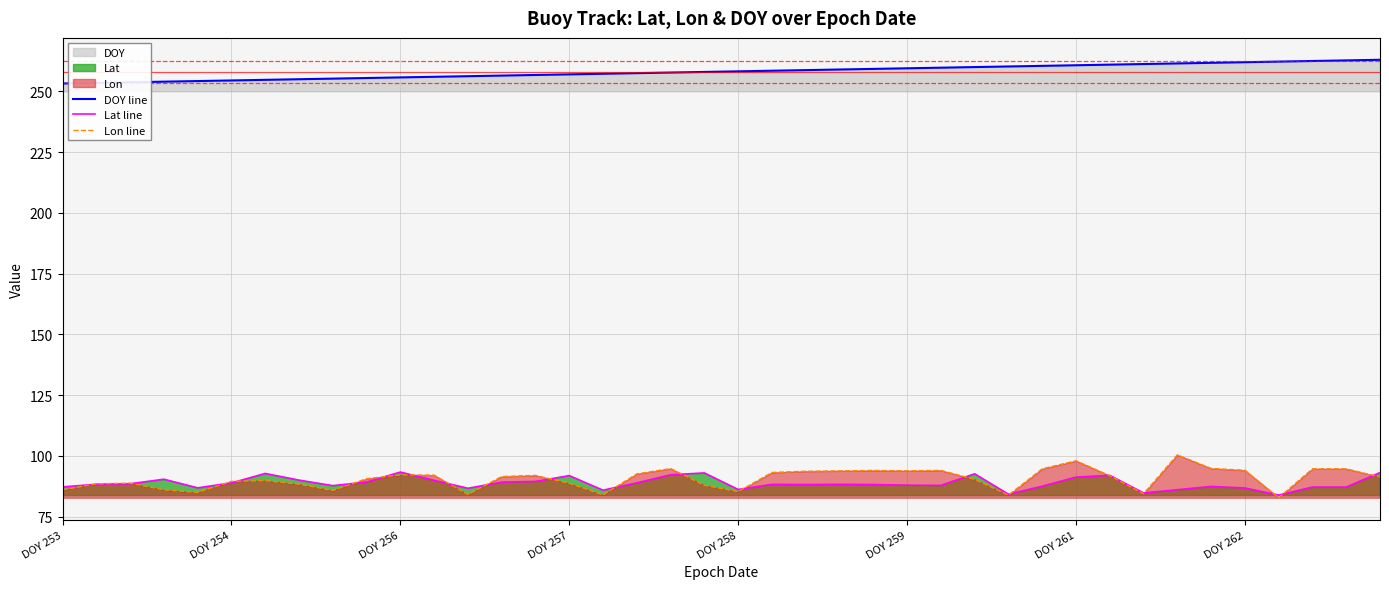

Which series has the largest total across all categories?

DOY line